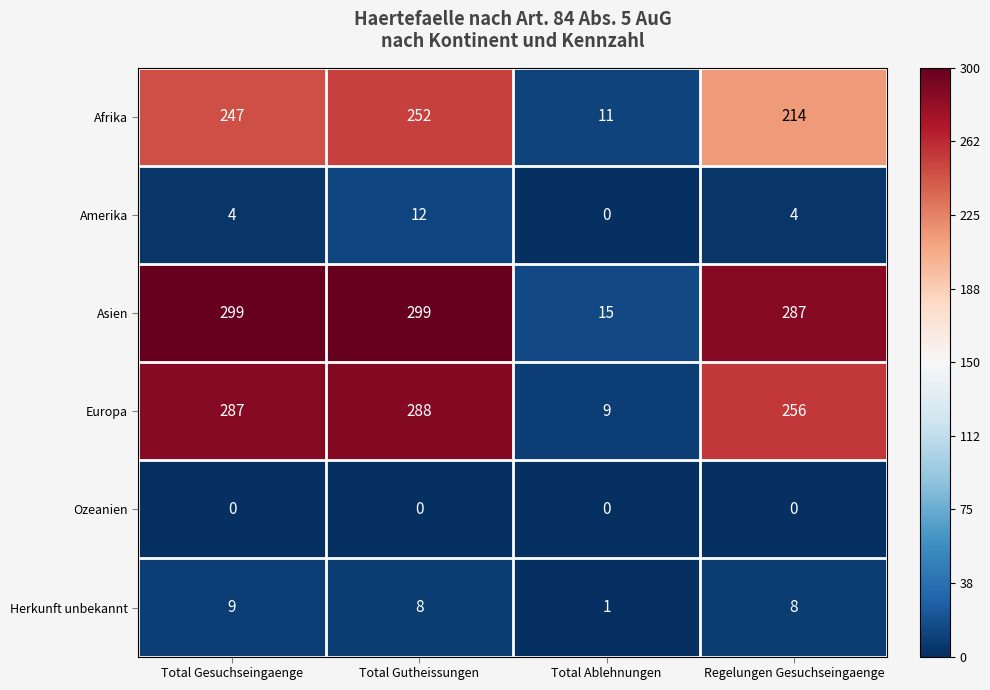

Where is Europa nearest to the value 148?

Regelungen Gesuchseingaenge